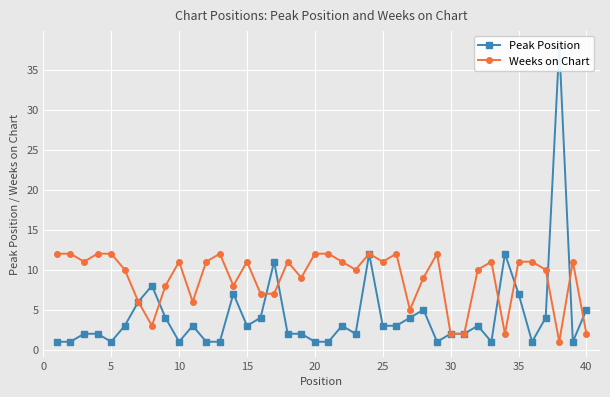

The value of Weeks on Chart at 35 is 11. True or false?

True